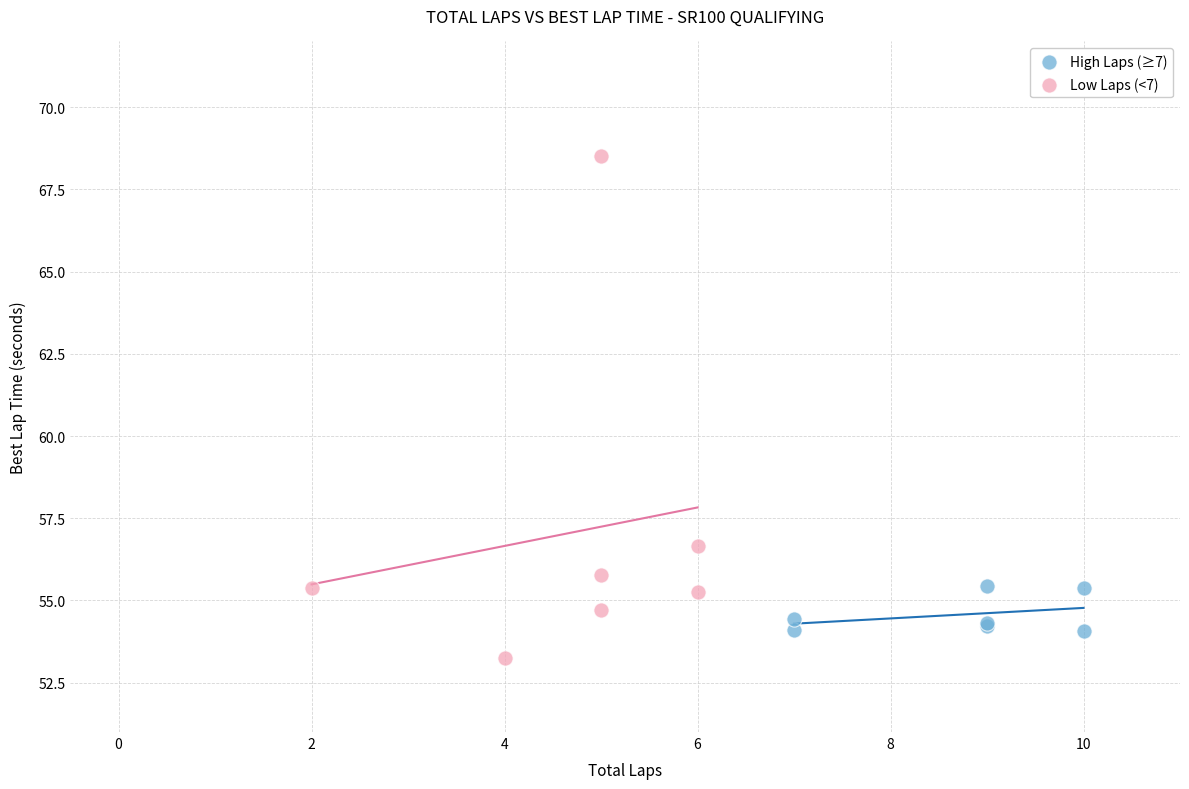

Which series has the largest Y range (max minus min)?

Low Laps (<7)